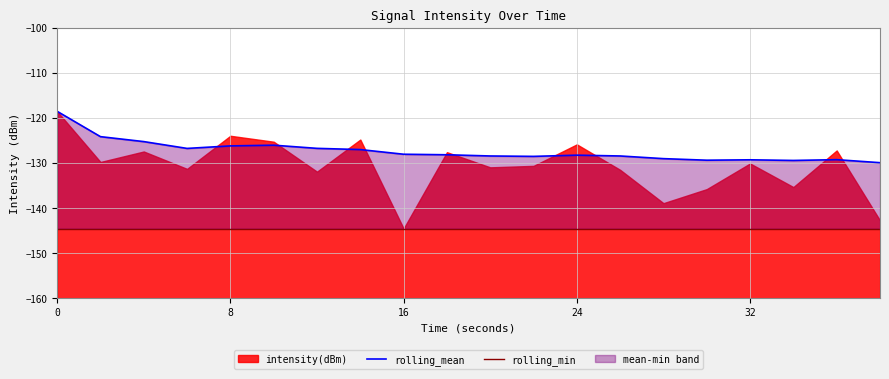

True or false: rolling_min and rolling_mean intersect in this chart.

False